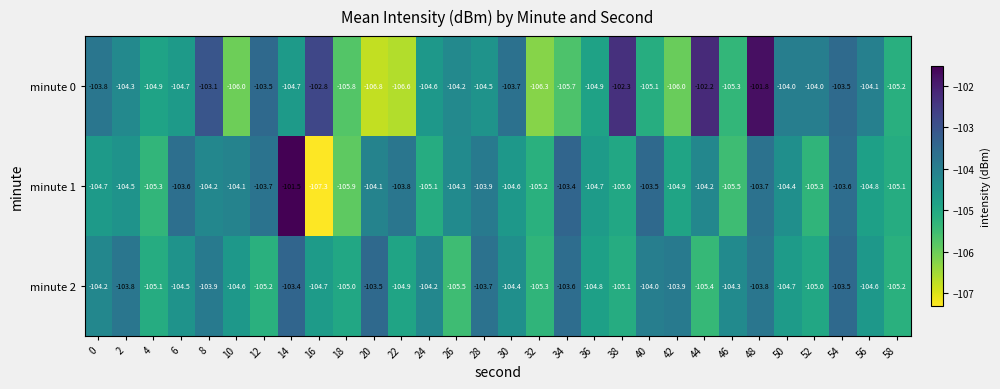

List the series in order of their overall mean, lowest first.

minute 0, minute 1, minute 2